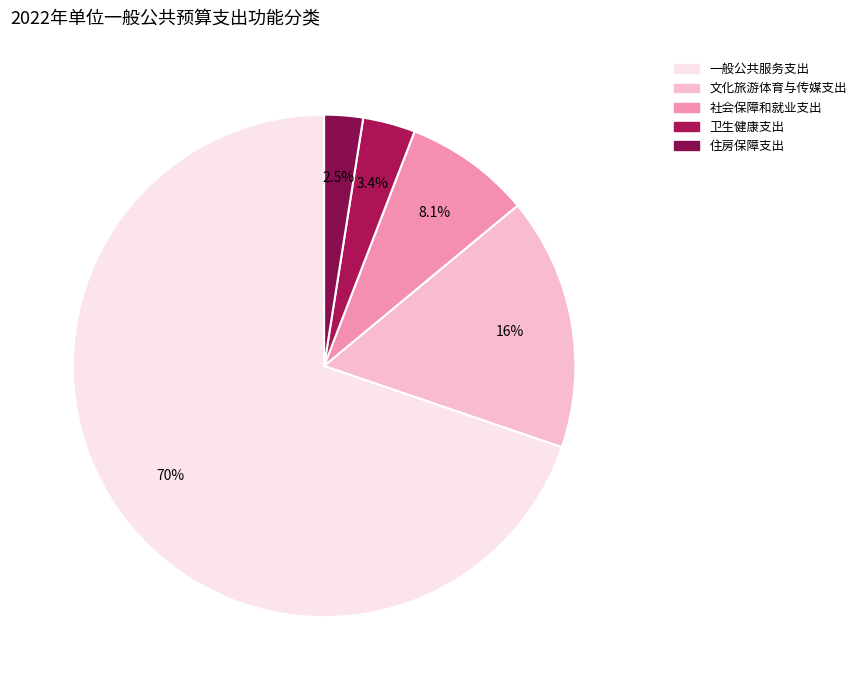

To the nearest percent, what is the average slice percentage?

20%